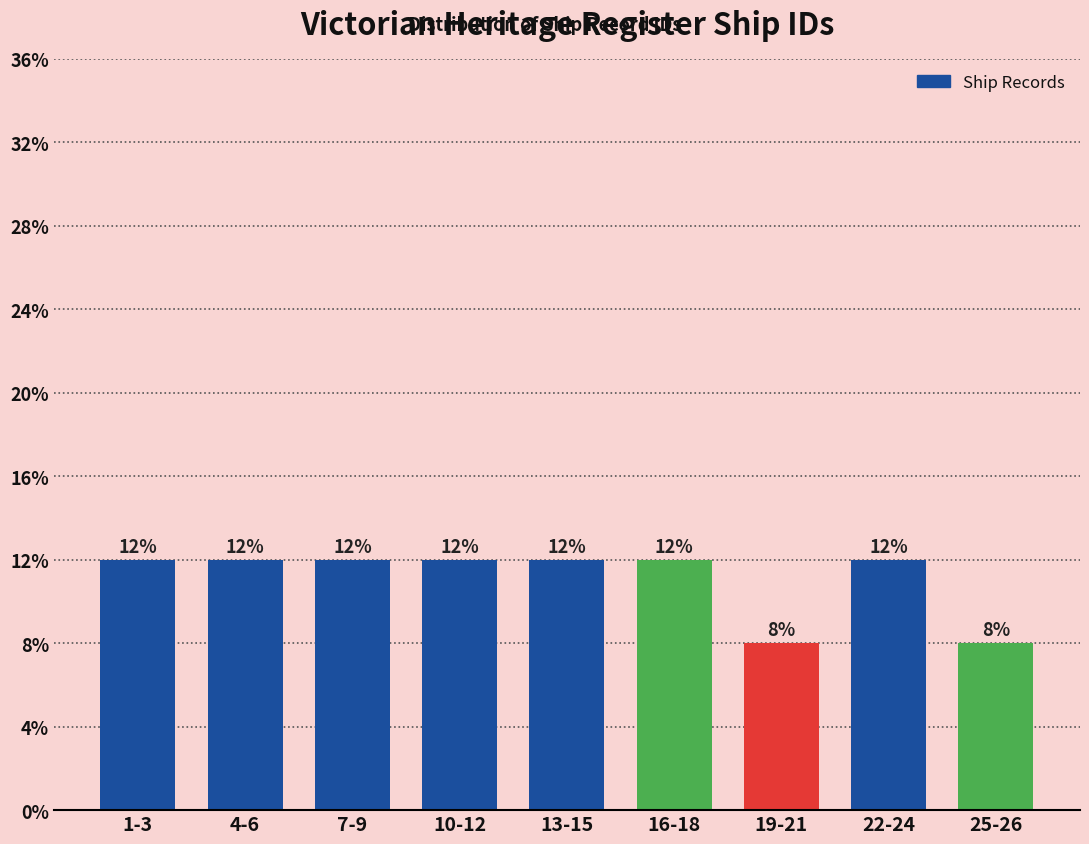

Does the chart contain any negative values?

No